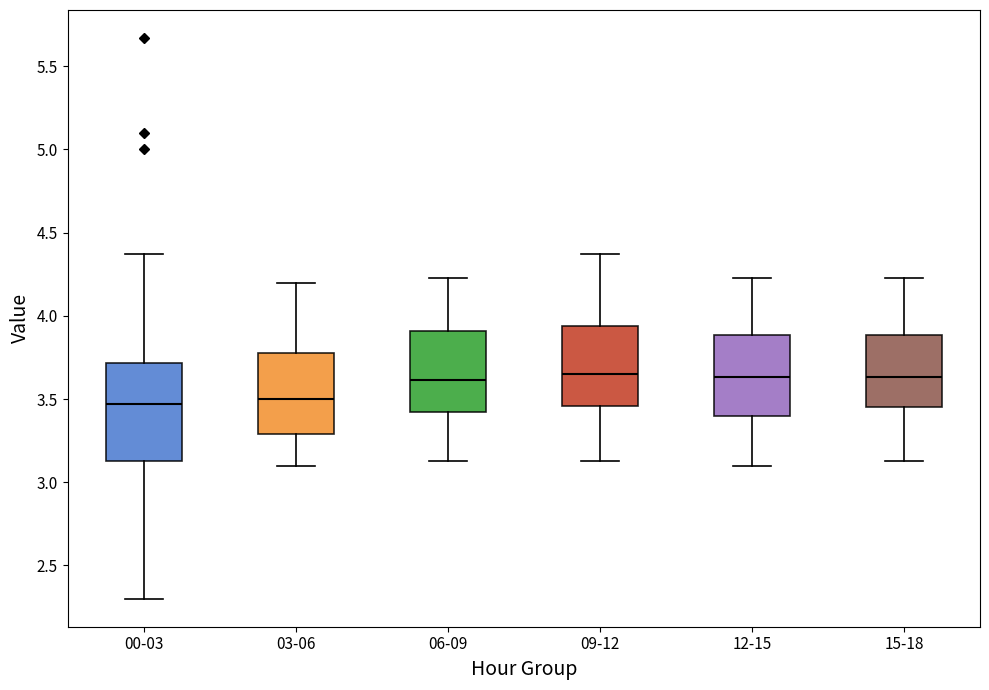

Which box is the tallest, from its lower edge to its upper edge?

00-03